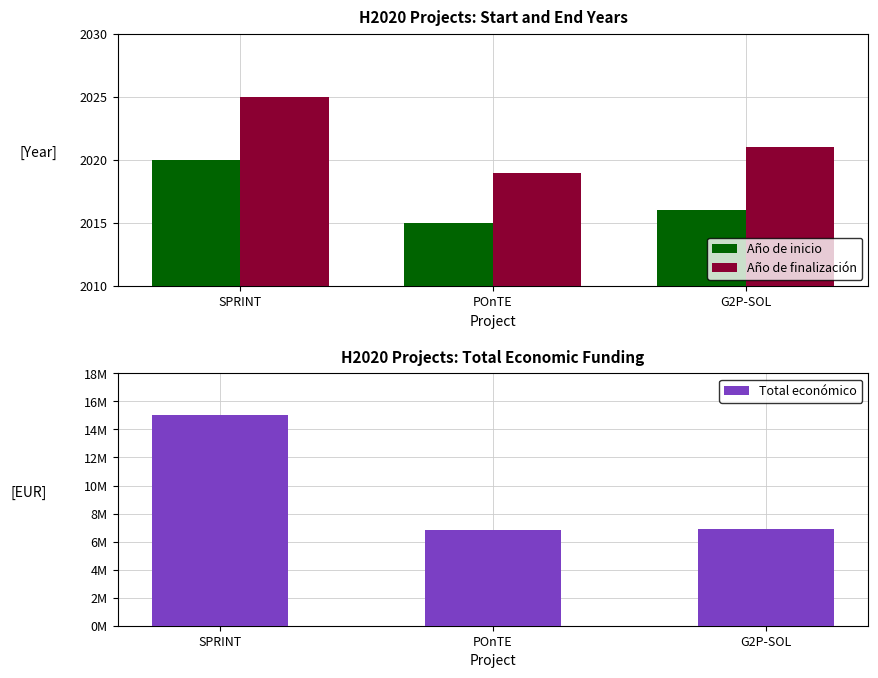

Which has a higher value, G2P-SOL or POnTE?

G2P-SOL